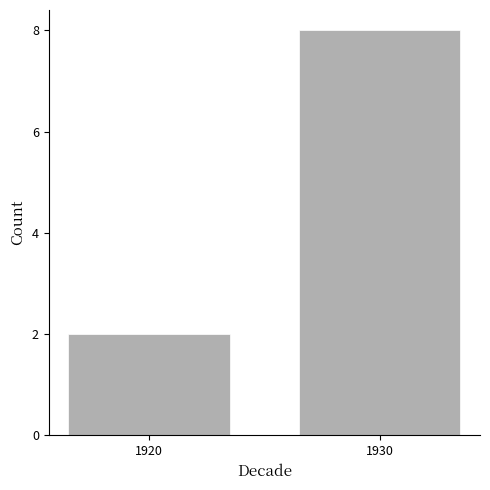

Reading right to left, list all the values displayed in this chart.

1930=8	1920=2